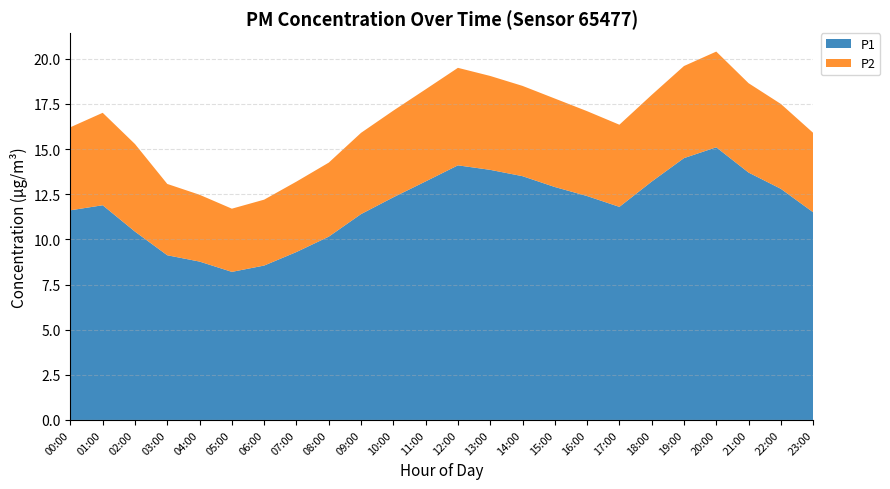

Reading left to right, extract all data points from this chart.

P1: 11.6	11.9	10.4	9.1	8.8	8.2	8.6	9.3	10.2	11.4	12.3	13.2	14.1	13.8	13.5	12.9	12.4	11.8	13.2	14.5	15.1	13.7	12.8	11.5
P2: 4.6	5.1	4.8	4.0	3.7	3.5	3.6	3.9	4.1	4.5	4.8	5.1	5.4	5.2	5.0	4.9	4.7	4.5	4.8	5.1	5.3	5.0	4.7	4.4